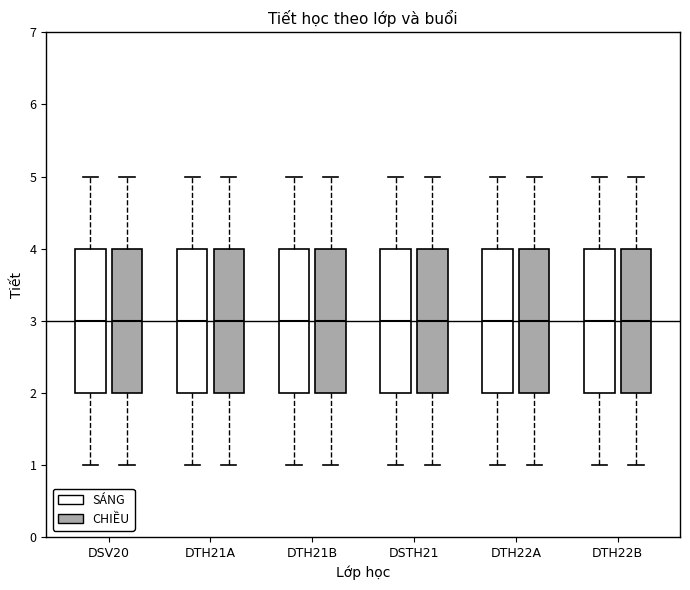

Reading left to right, read every box against the y-axis: the position of its median line, the range the box covers, and the ends of its whiskers. The values are not printed on the chart, so give them approximately, as read against the axis.

DSV20 (SÁNG): median 3, box 2 to 4, whiskers 1 to 5
DSV20 (CHIỀU): median 3, box 2 to 4, whiskers 1 to 5
DTH21A (SÁNG): median 3, box 2 to 4, whiskers 1 to 5
DTH21A (CHIỀU): median 3, box 2 to 4, whiskers 1 to 5
DTH21B (SÁNG): median 3, box 2 to 4, whiskers 1 to 5
DTH21B (CHIỀU): median 3, box 2 to 4, whiskers 1 to 5
DSTH21 (SÁNG): median 3, box 2 to 4, whiskers 1 to 5
DSTH21 (CHIỀU): median 3, box 2 to 4, whiskers 1 to 5
DTH22A (SÁNG): median 3, box 2 to 4, whiskers 1 to 5
DTH22A (CHIỀU): median 3, box 2 to 4, whiskers 1 to 5
DTH22B (SÁNG): median 3, box 2 to 4, whiskers 1 to 5
DTH22B (CHIỀU): median 3, box 2 to 4, whiskers 1 to 5